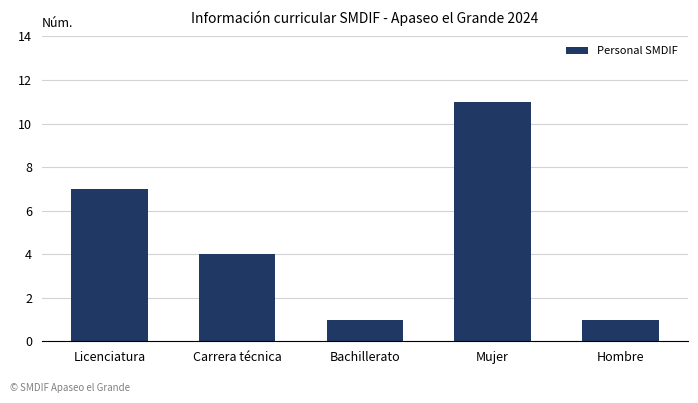

What is the sum of all values?

24